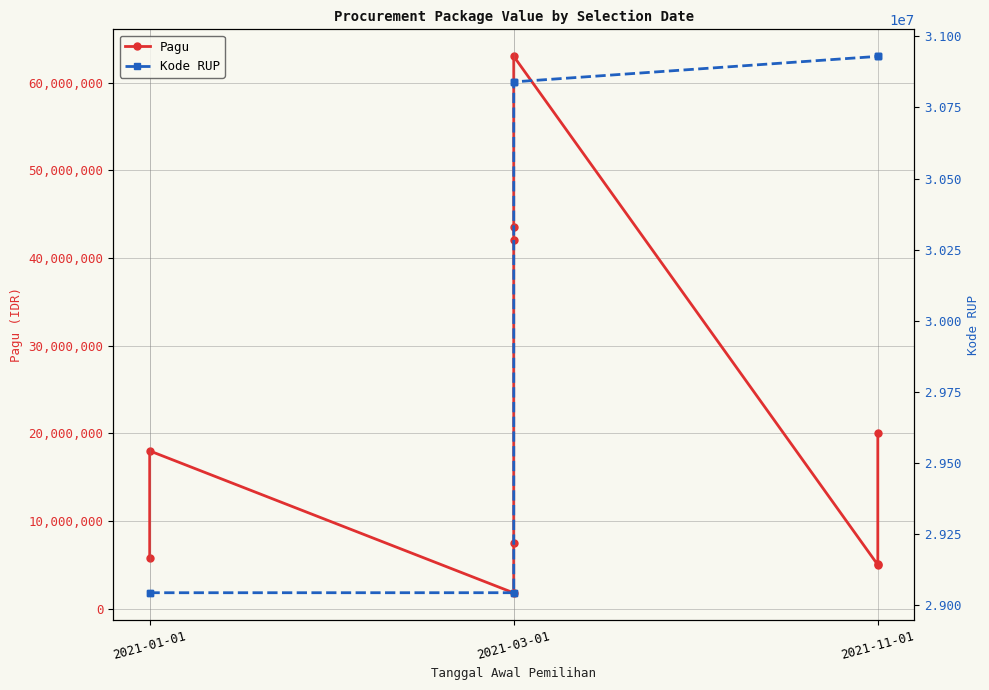

What is the difference between the highest and lowest values at 2021-03-01?

27242559